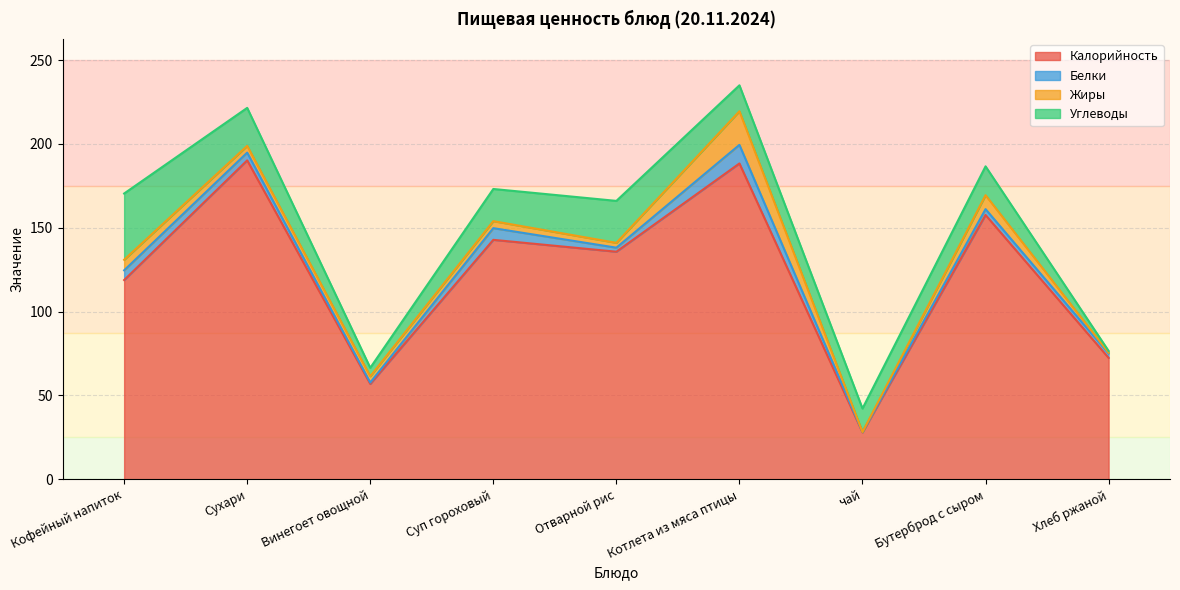

What is the difference between the second highest and minimum values in the Белки series?

6.8